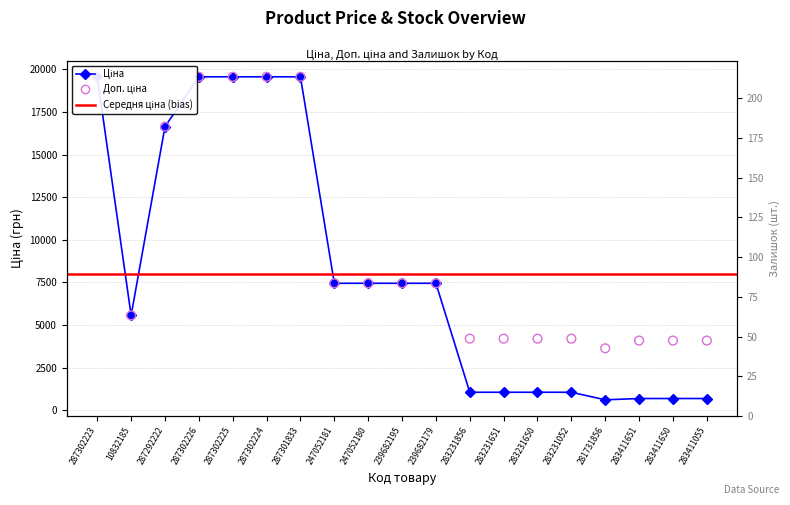

At how many categories does at least one series exceed 3878?

18